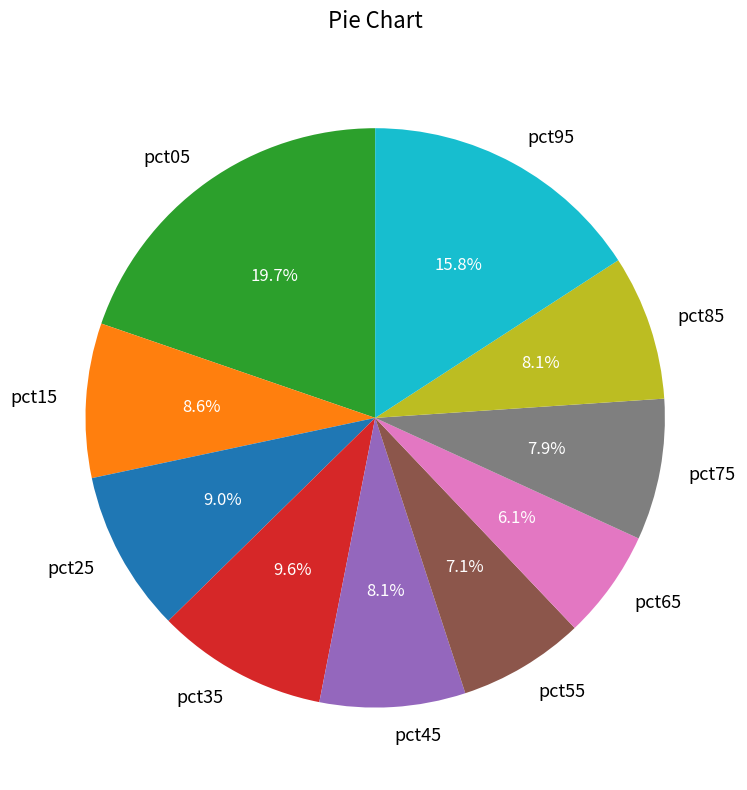

Do pct15 and pct75 together represent more than half of the pie?

No